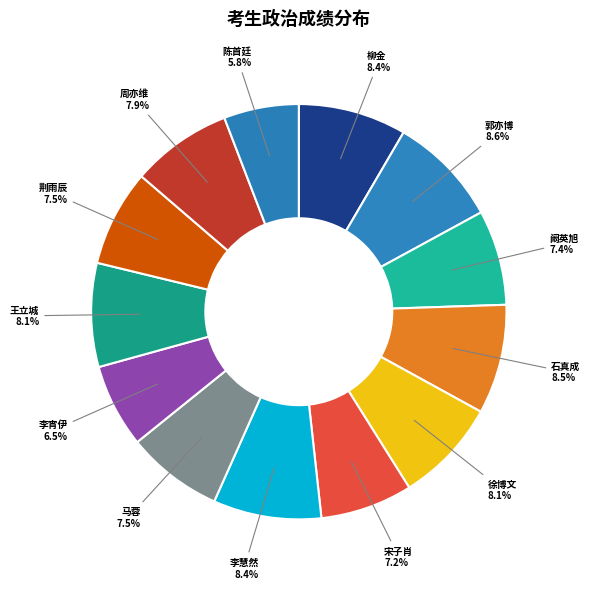

True or false: 陈首廷 accounts for 1% of the total.

False